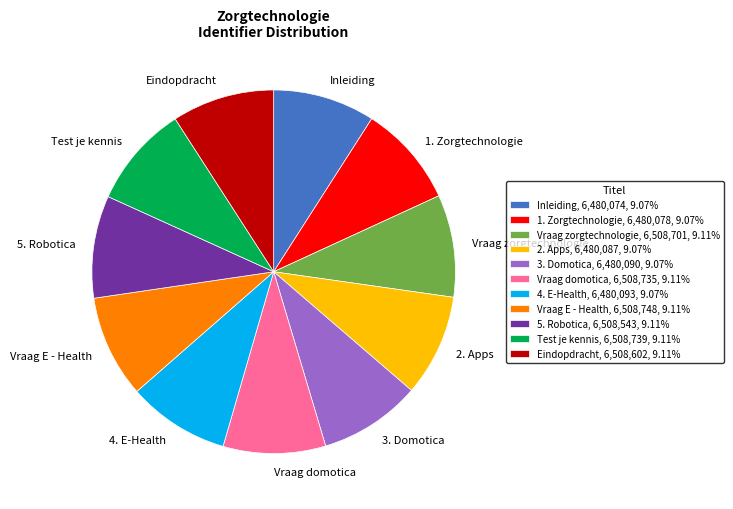

How many slices are in this pie chart?

11